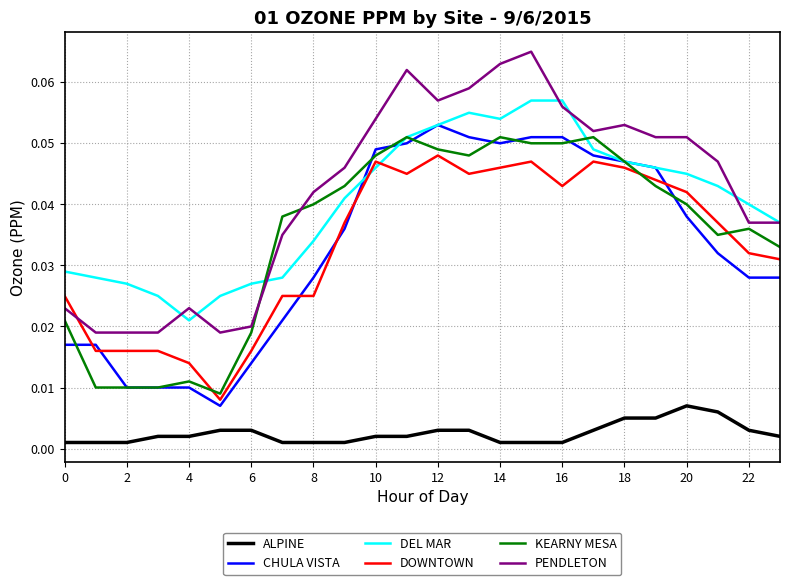

True or false: CHULA VISTA and ALPINE intersect in this chart.

False